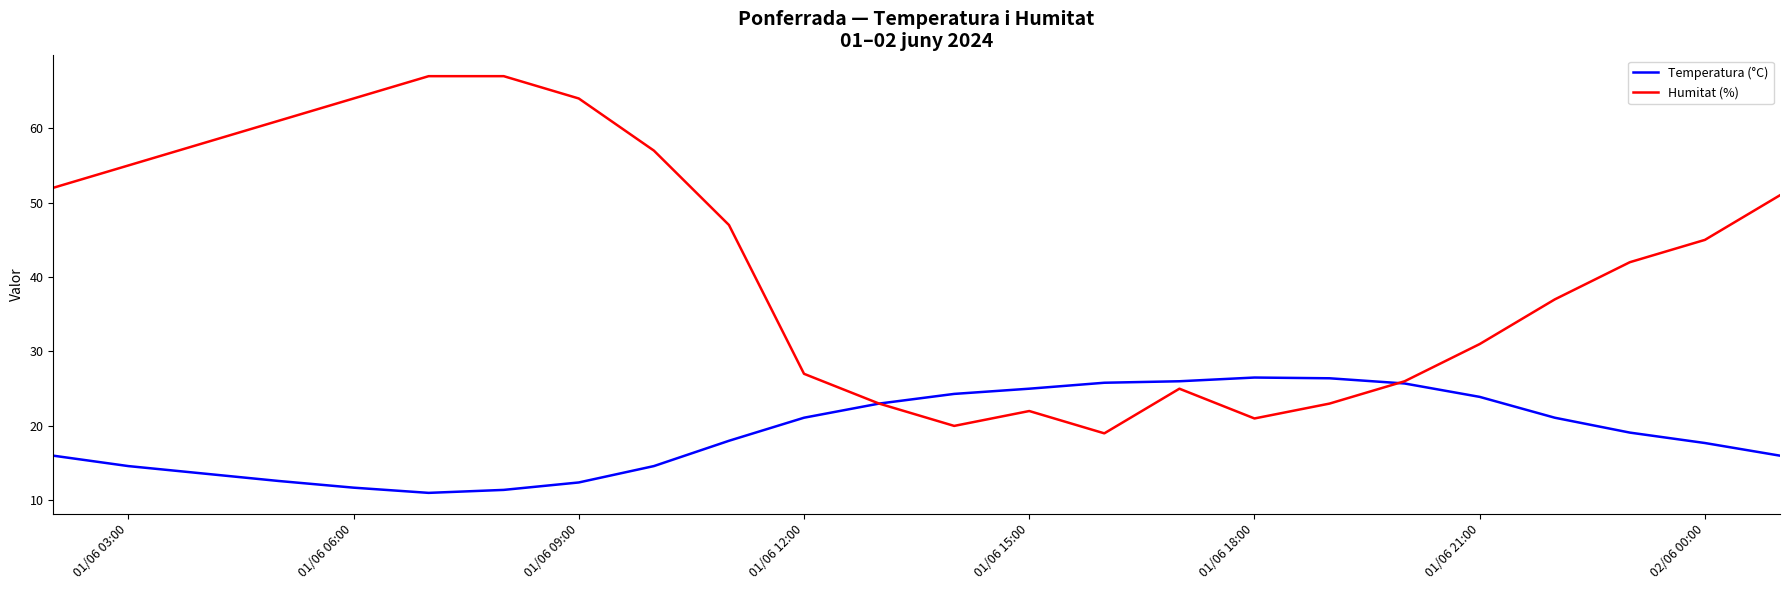

Which series has the widest spread of values?

Humitat (%)